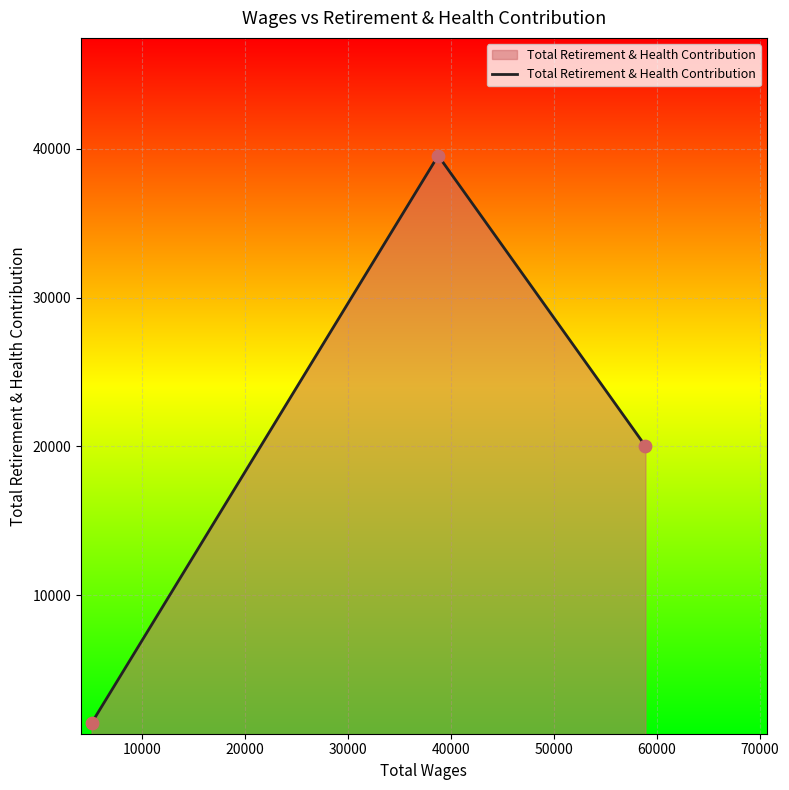

What is the sum of all values?

60979